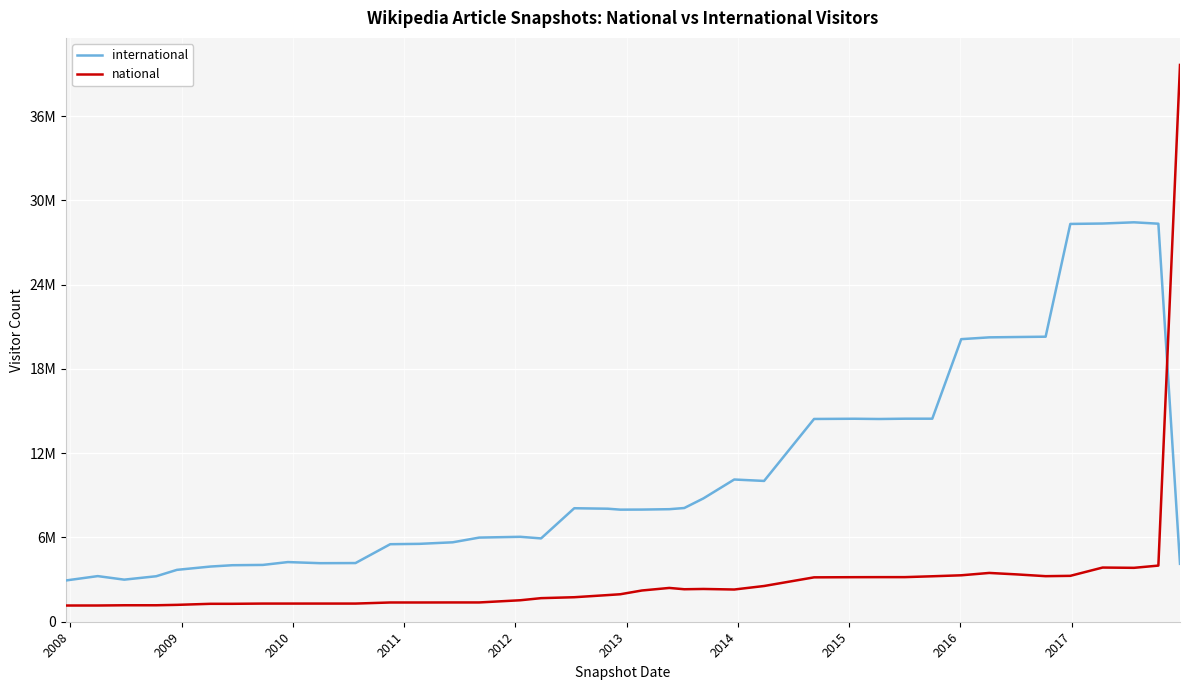

True or false: international and national cross at least once.

True